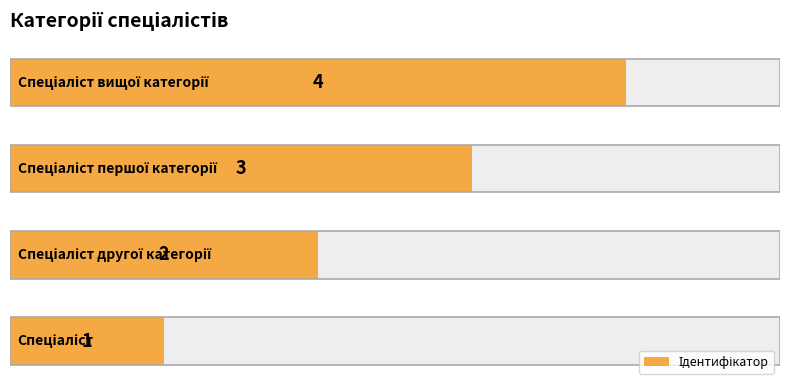

What is the minimum value shown in the chart?

1